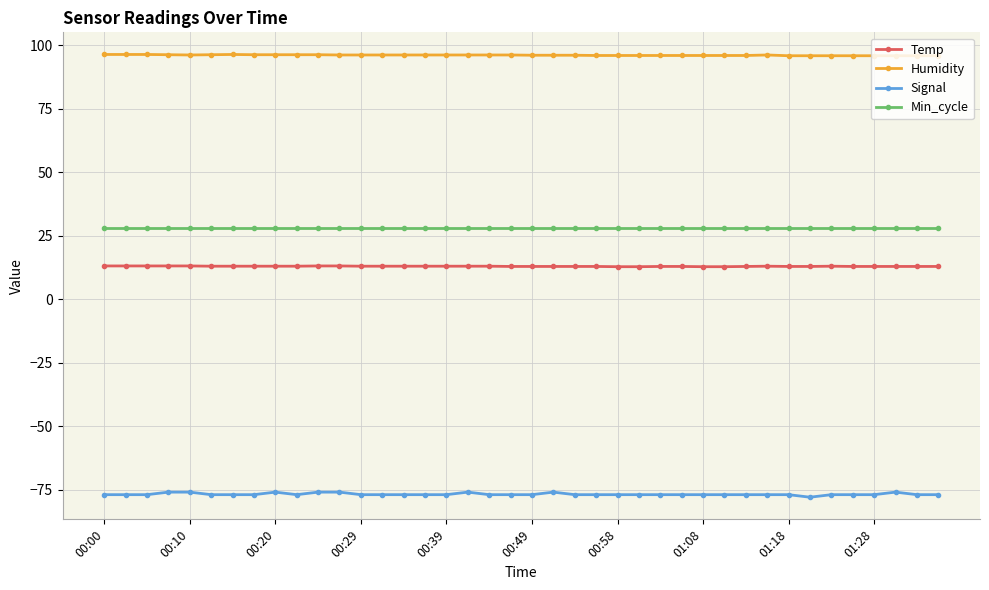

Which series has the widest spread of values?

Signal